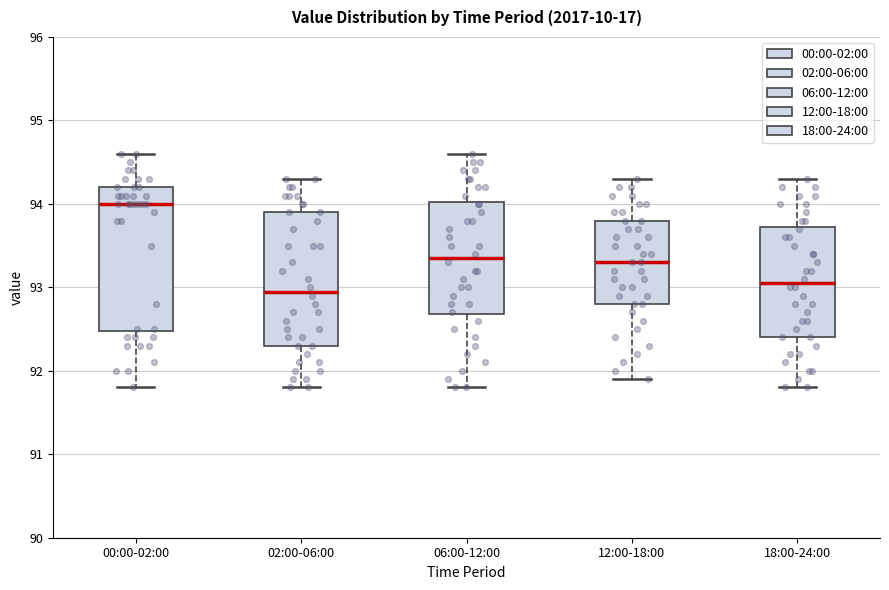

Reading left to right, read every box against the y-axis: the position of its median line, the range the box covers, and the ends of its whiskers. The values are not printed on the chart, so give them approximately, as read against the axis.

00:00-02:00: median 94.0, box 92.5 to 94.2, whiskers 91.8 to 94.6
02:00-06:00: median 93.0, box 92.3 to 93.9, whiskers 91.8 to 94.3
06:00-12:00: median 93.4, box 92.7 to 94.0, whiskers 91.8 to 94.6
12:00-18:00: median 93.3, box 92.8 to 93.8, whiskers 91.9 to 94.3
18:00-24:00: median 93.1, box 92.4 to 93.7, whiskers 91.8 to 94.3